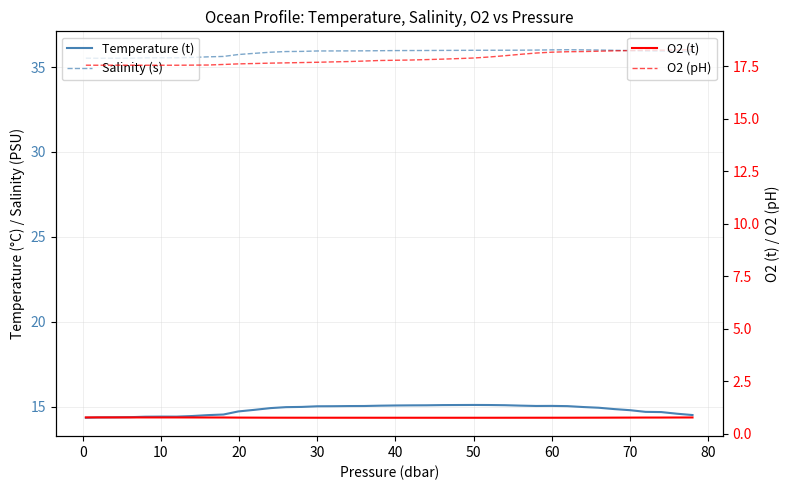

What is the minimum value for Salinity (s)?

35.5